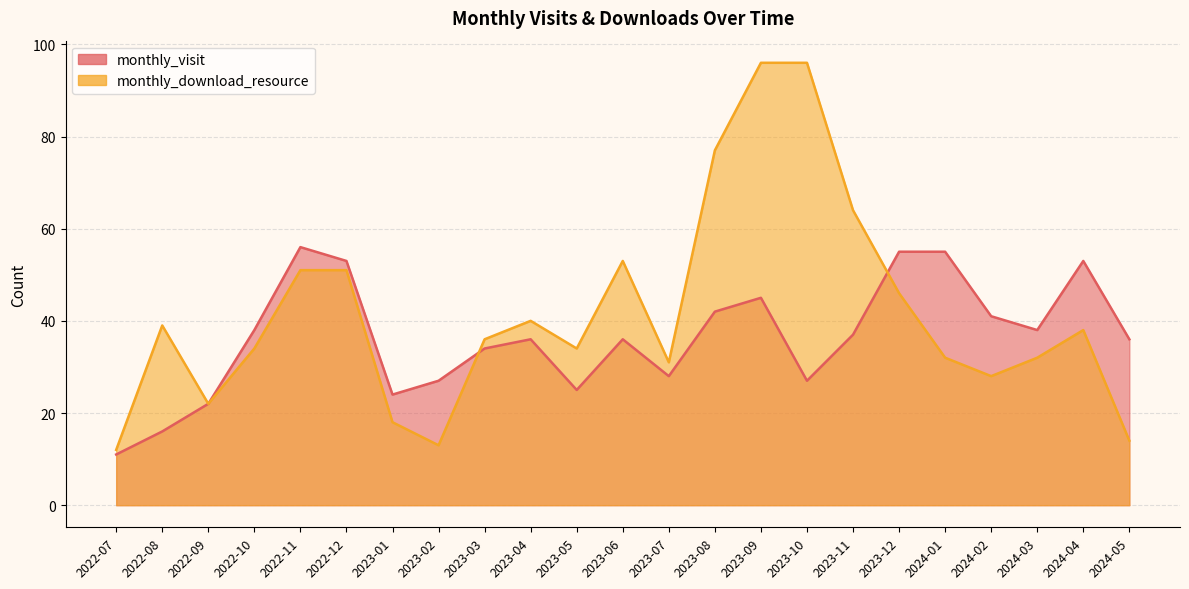

How many categories are shown in the chart?

23